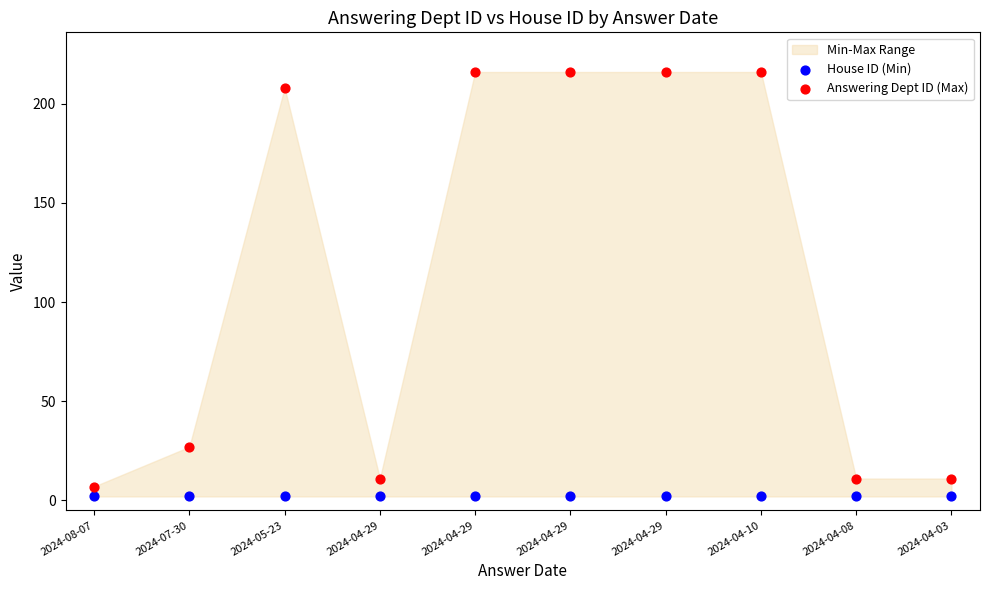

Across all series, what Y value is closest to 109?

27